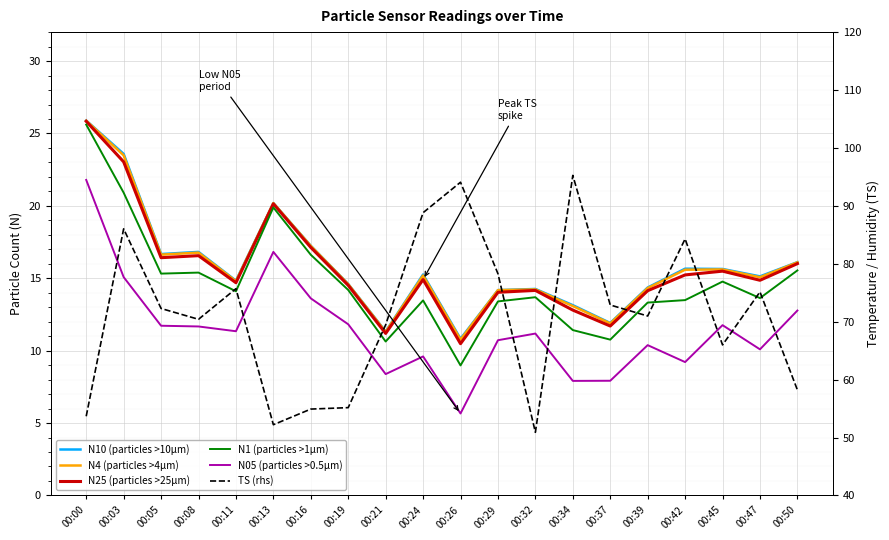

True or false: TS (rhs) has a value of 72.3 at 00:05.

True